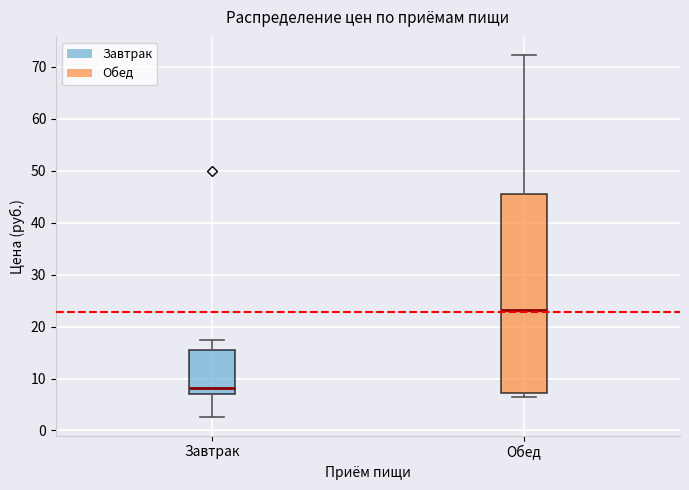

Which box has the lowest median line?

Завтрак